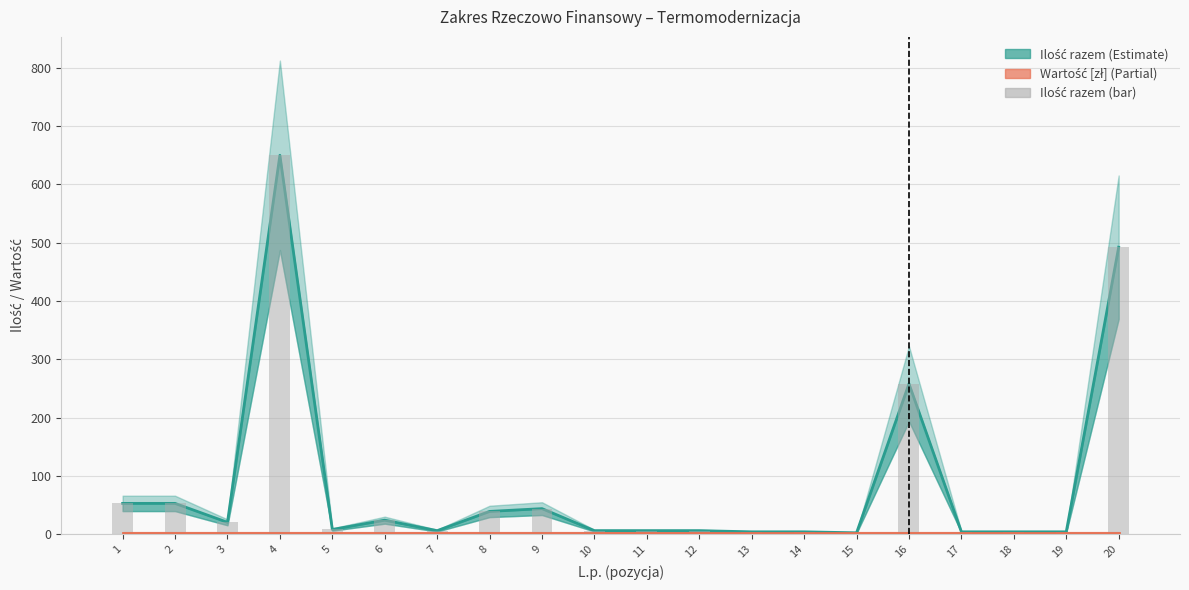

Rank the categories by wartość [zł] value from lowest to highest.

1, 2, 3, 4, 5, 6, 7, 8, 9, 10, 11, 12, 13, 14, 15, 16, 17, 18, 19, 20